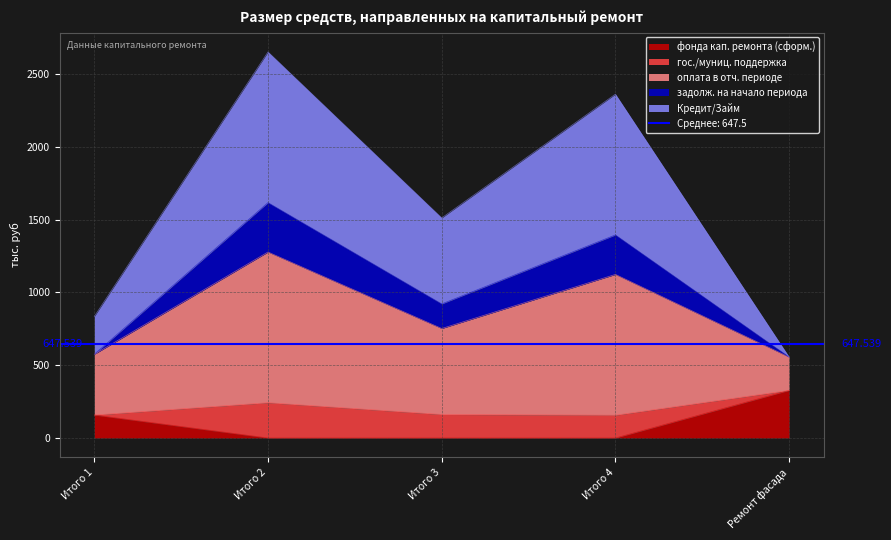

At which label does фонда кап. ремонта (сформ.) reach its peak?

Ремонт фасада